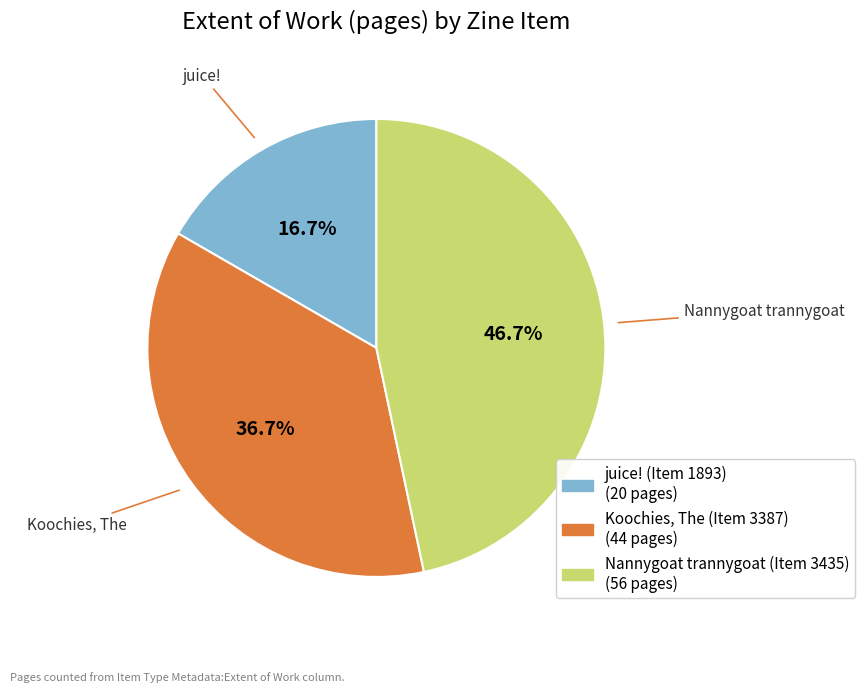

The Nannygoat trannygoat (Item 3435) slice represents 40% of the pie. True or false?

False